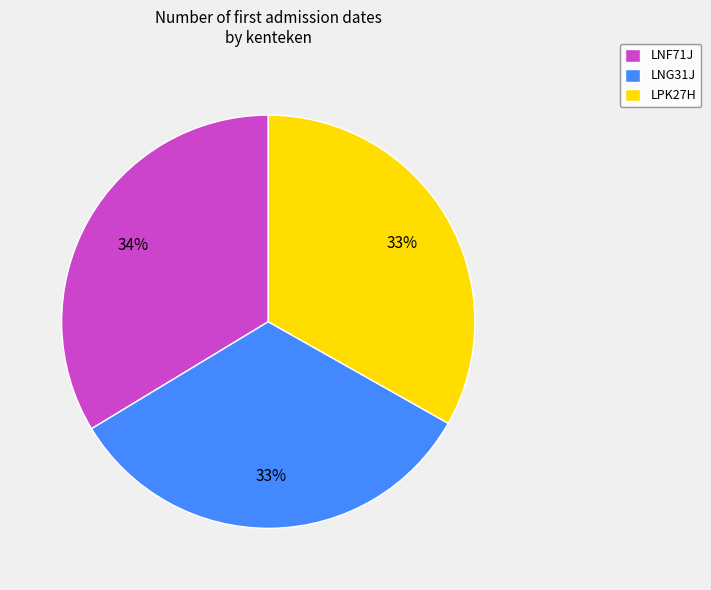

Which has a higher value, LNG31J or LNF71J?

LNF71J